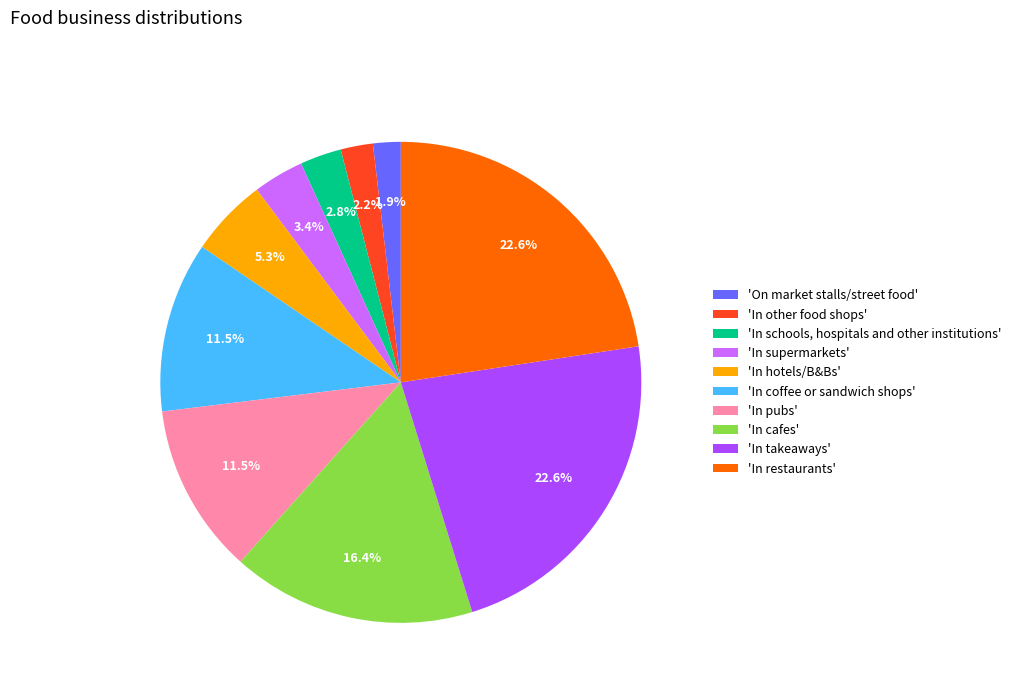

What is the ratio of the value at 'In coffee or sandwich shops' to the value at 'In schools, hospitals and other institutions'?

4.1